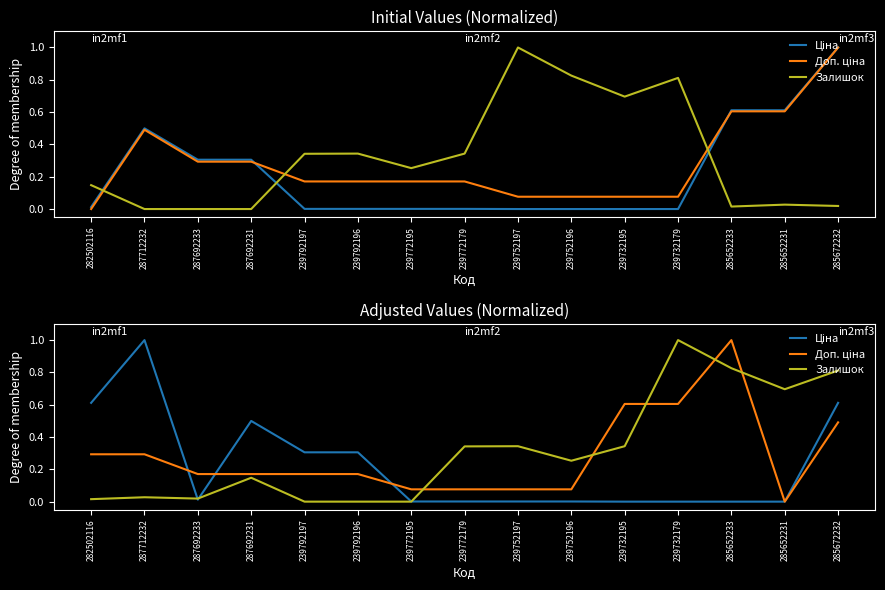

Reading left to right, extract all data points from this chart.

Ціна: 282502116=0.6	287712232=1.0	287692233=0.0	287692231=0.5	239792197=0.3	239792196=0.3	239772195=0.0	239772179=0.0	239752197=0.0	239752196=0.0	239732195=0.0	239732179=0.0	285652233=0.0	285652231=0.0	285672232=0.6
Доп. ціна: 282502116=0.3	287712232=0.3	287692233=0.2	287692231=0.2	239792197=0.2	239792196=0.2	239772195=0.1	239772179=0.1	239752197=0.1	239752196=0.1	239732195=0.6	239732179=0.6	285652233=1.0	285652231=0.0	285672232=0.5
Залишок: 282502116=0.0	287712232=0.0	287692233=0.0	287692231=0.1	239792197=0.0	239792196=0.0	239772195=0.0	239772179=0.3	239752197=0.3	239752196=0.3	239732195=0.3	239732179=1.0	285652233=0.8	285652231=0.7	285672232=0.8